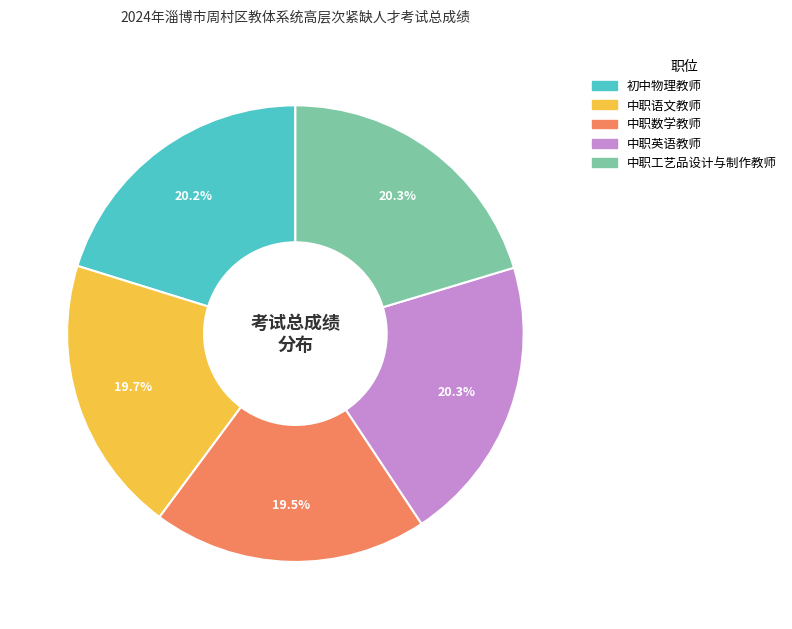

What is the ratio of the value at 中职英语教师 to the value at 初中物理教师?

1.0